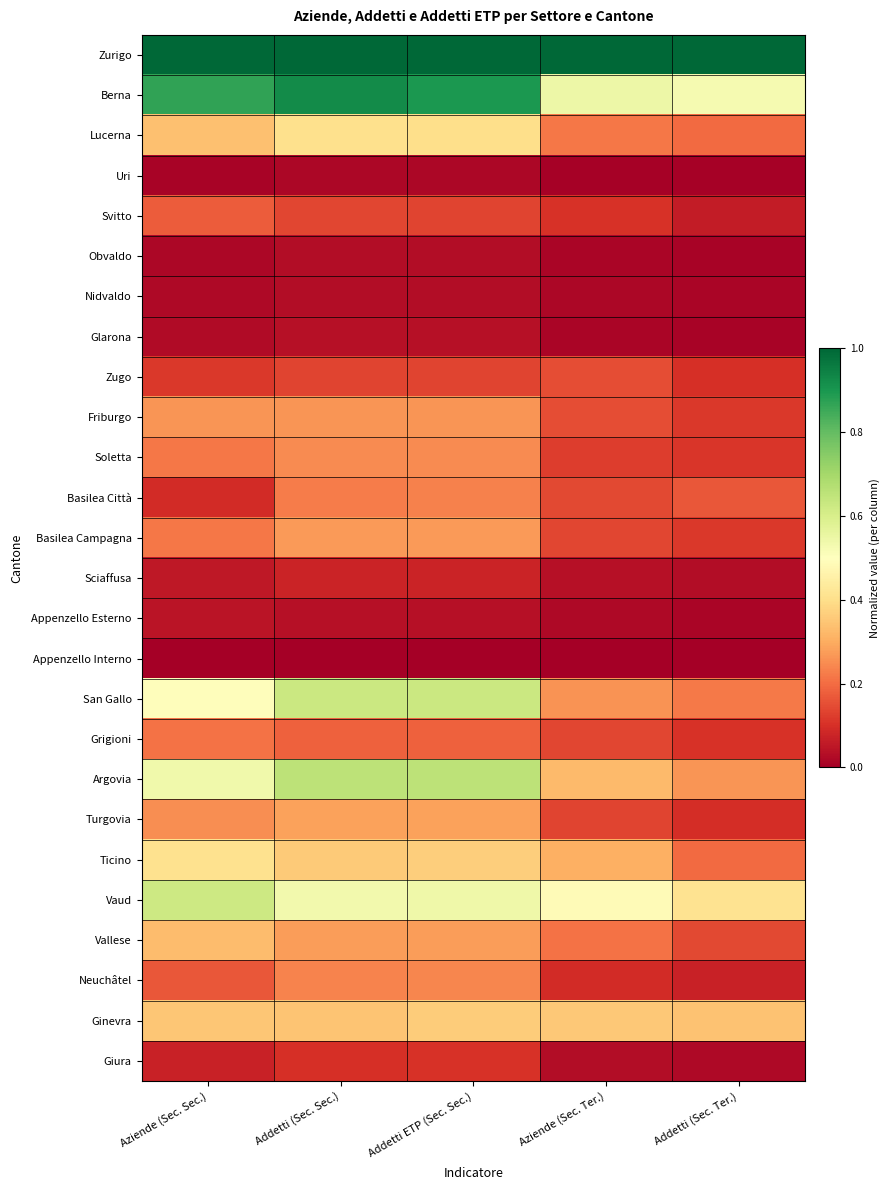

Rank the series by their maximum value, from lowest to highest.

Appenzello Interno, Uri, Nidvaldo, Obvaldo, Glarona, Appenzello Esterno, Sciaffusa, Giura, Zugo, Svitto, Grigioni, Basilea Città, Neuchâtel, Soletta, Friburgo, Basilea Campagna, Turgovia, Vallese, Ginevra, Lucerna, Ticino, Vaud, San Gallo, Argovia, Berna, Zurigo